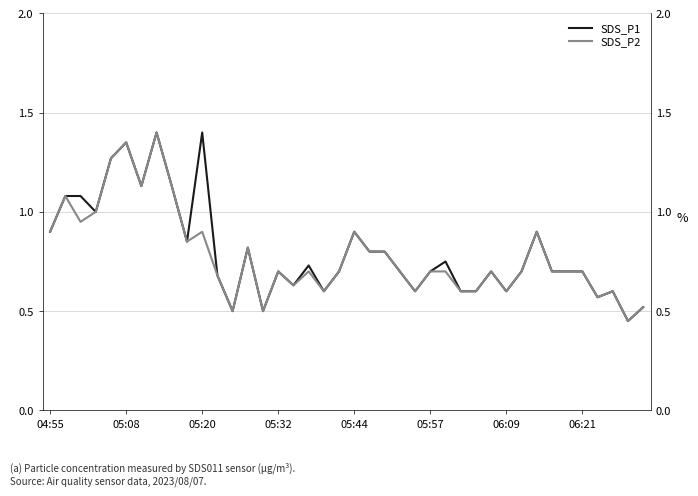

The value of SDS_P2 at 05:44 is 0.5. True or false?

False